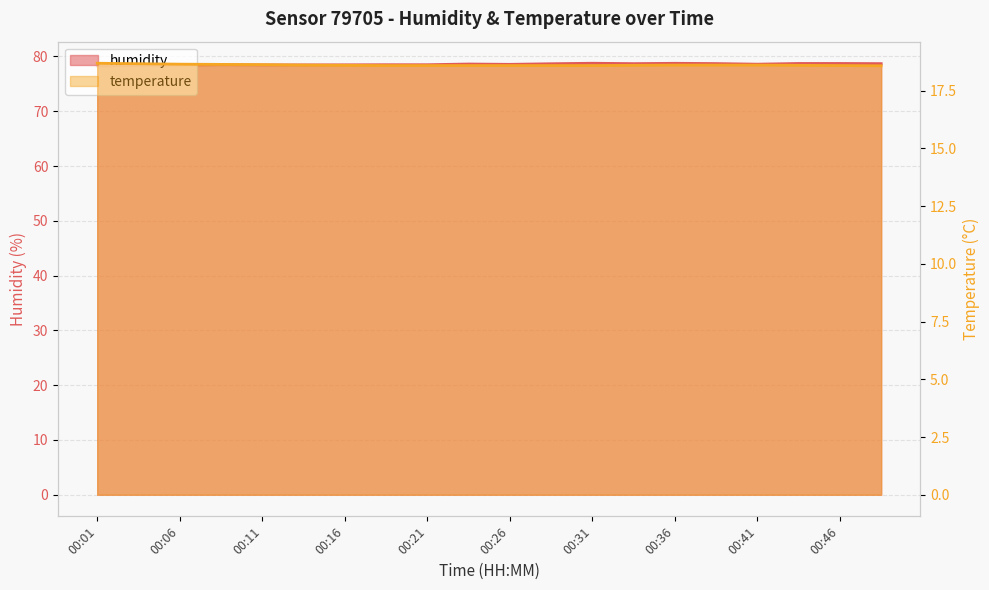

Reading left to right, extract all data points from this chart.

humidity: 00:01=78.2	00:03=78.3	00:06=78.4	00:08=78.5	00:11=78.5	00:13=78.5	00:16=78.5	00:18=78.5	00:21=78.5	00:23=78.6	00:26=78.6	00:28=78.7	00:31=78.8	00:33=78.7	00:36=78.8	00:38=78.7	00:41=78.6	00:43=78.7	00:46=78.7	00:48=78.7
temperature: 00:01=18.7	00:03=18.7	00:06=18.6	00:08=18.6	00:11=18.6	00:13=18.6	00:16=18.6	00:18=18.6	00:21=18.6	00:23=18.6	00:26=18.6	00:28=18.6	00:31=18.6	00:33=18.6	00:36=18.6	00:38=18.6	00:41=18.6	00:43=18.6	00:46=18.6	00:48=18.6